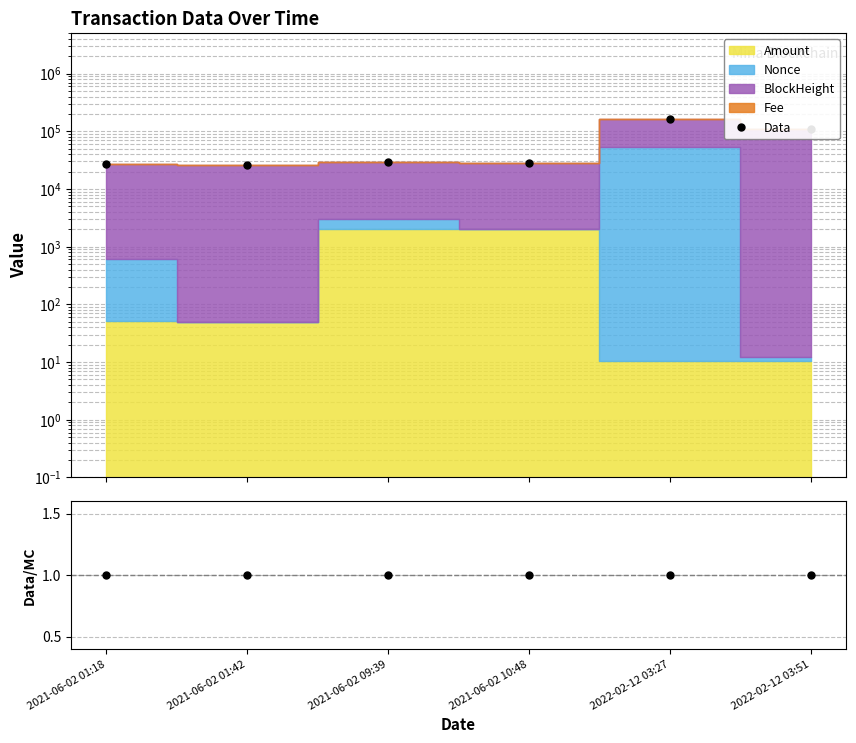

What is the greatest value displayed?

161323.4